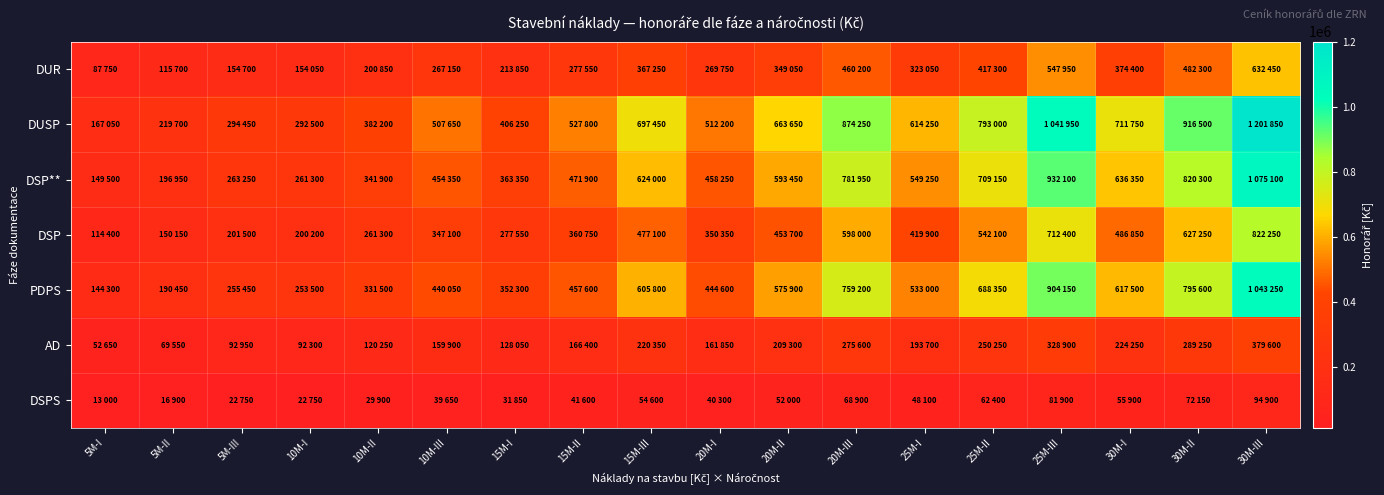

What is the difference between the highest and lowest values at 10M-II?

352300